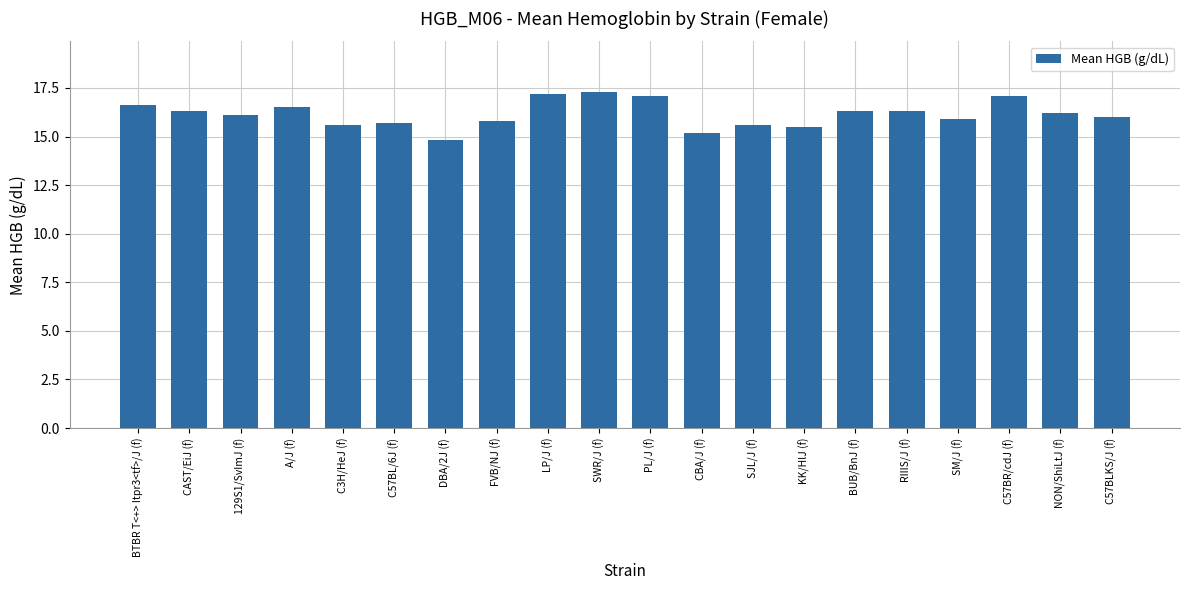

Is it true that the value at LP/J (f) is 4.4?

False